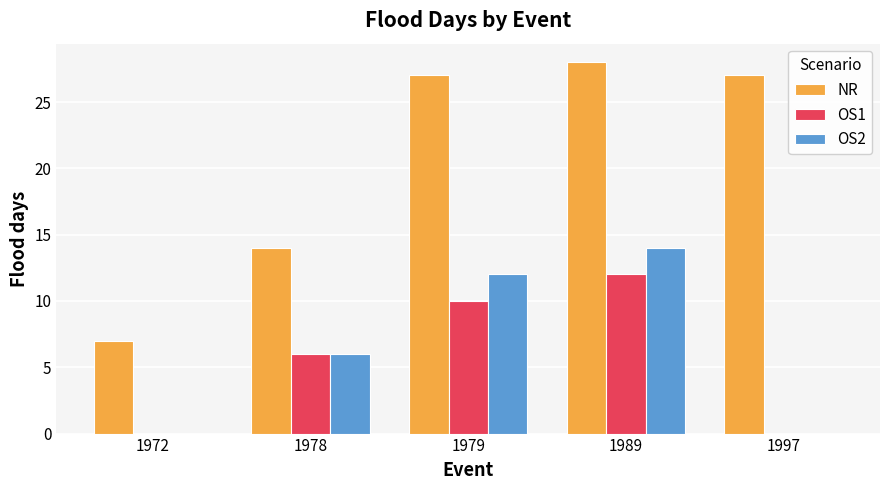

What are all the series names shown in the legend?

NR, OS1, OS2